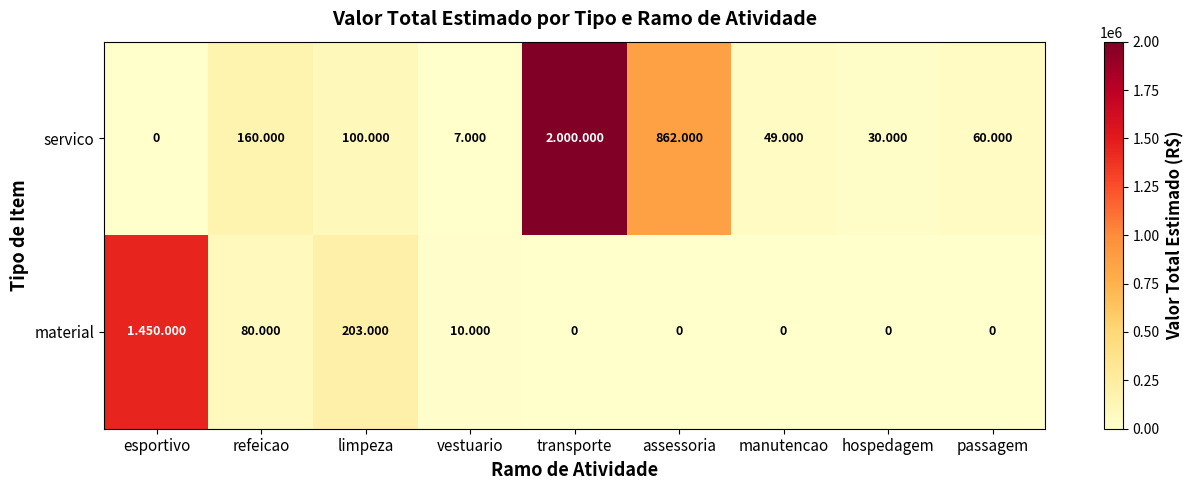

Rank the series by their average value, from lowest to highest.

material, servico